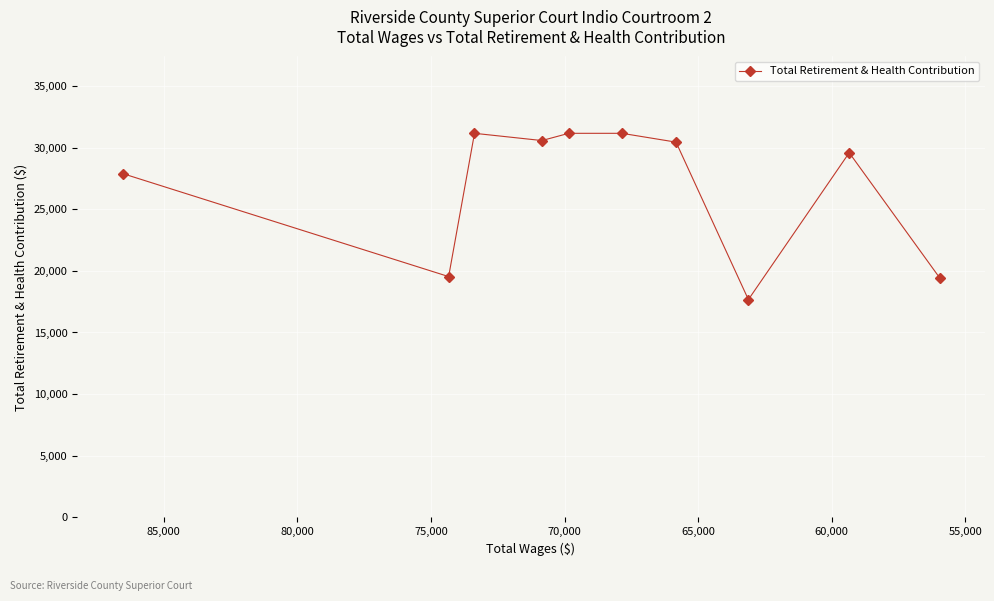

What is the sum of the values at 75,000 and 70,000?

62306